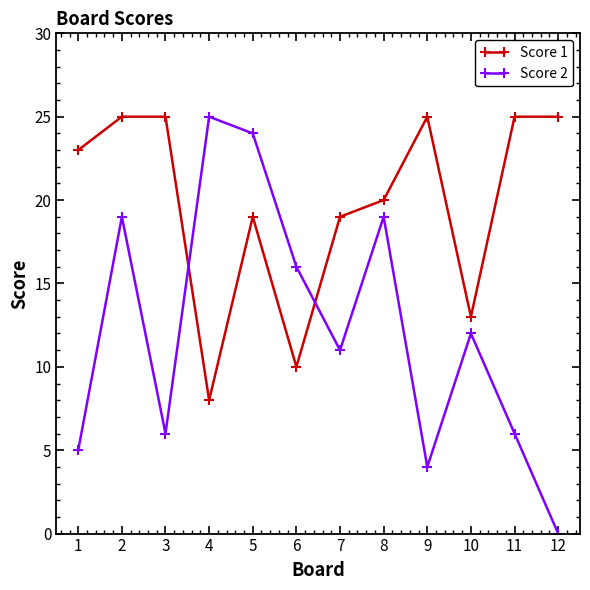

True or false: Score 1 has more than 0 interior local peaks.

True